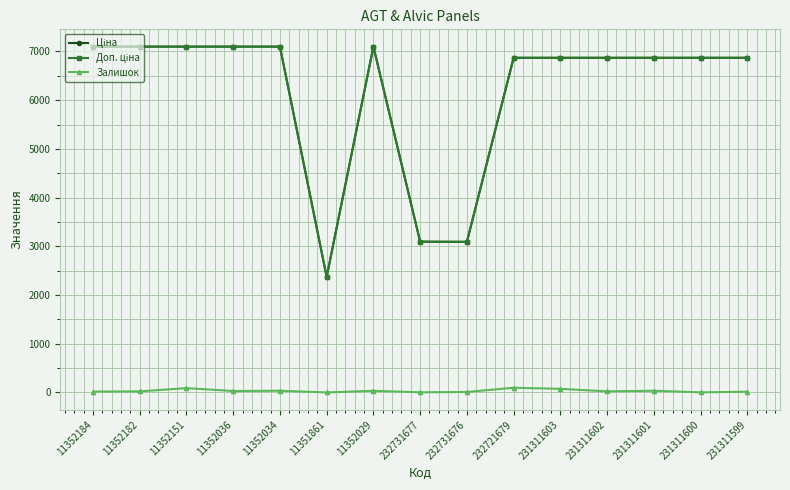

The Залишок series shows 15.0 at 231311599. True or false?

True